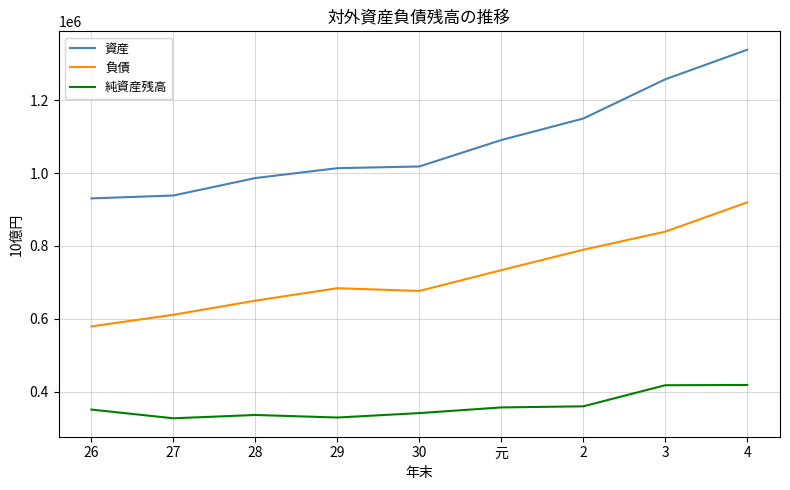

At which category is the sum across all series the highest?

4